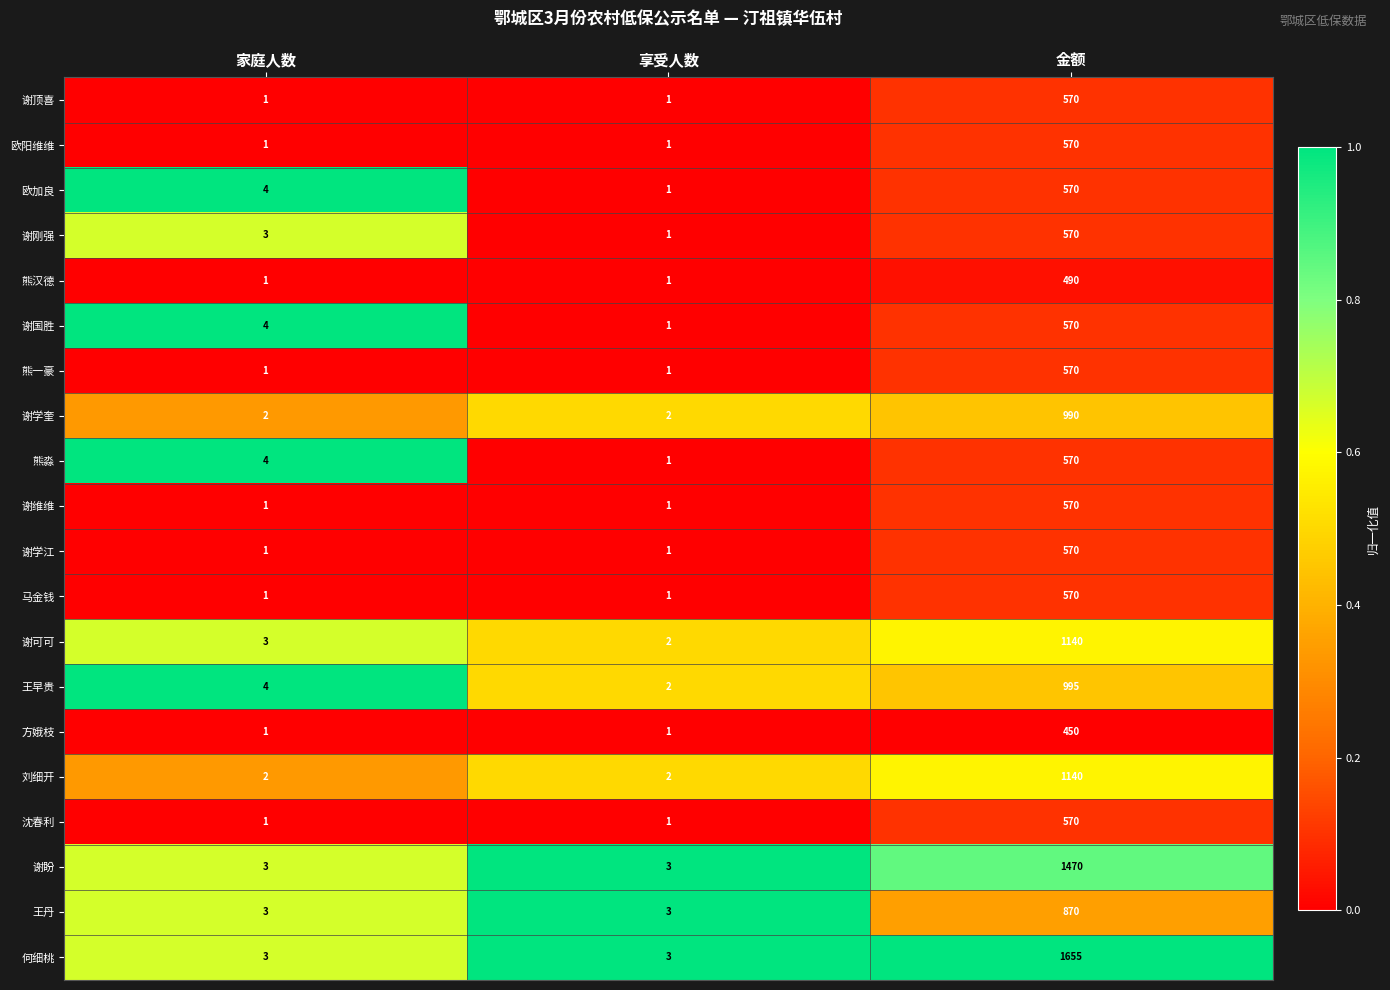

True or false: 谢顶喜 has a value of 2 at 家庭人数.

False